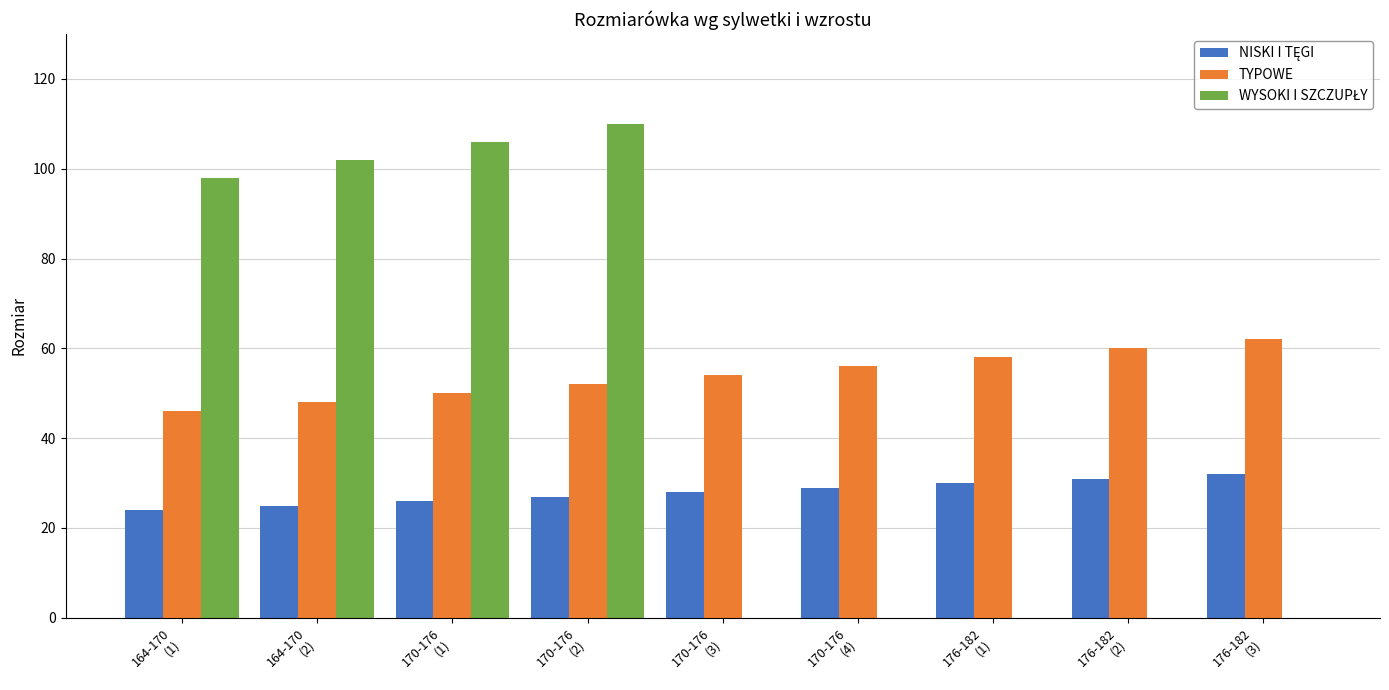

Which series has the largest total across all categories?

TYPOWE